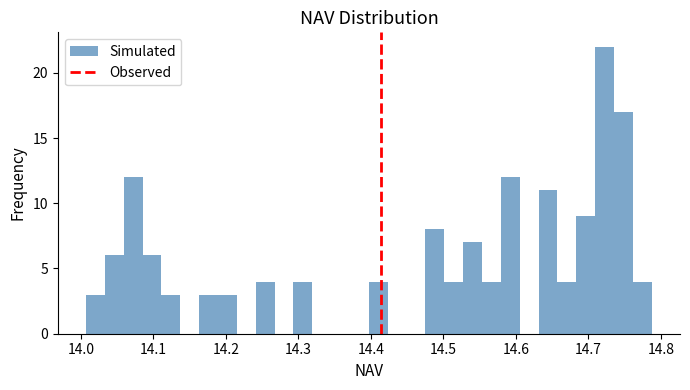

Around what value on the x-axis is the tallest bar? Give the approximate position of its centre, as read against the axis.

14.72